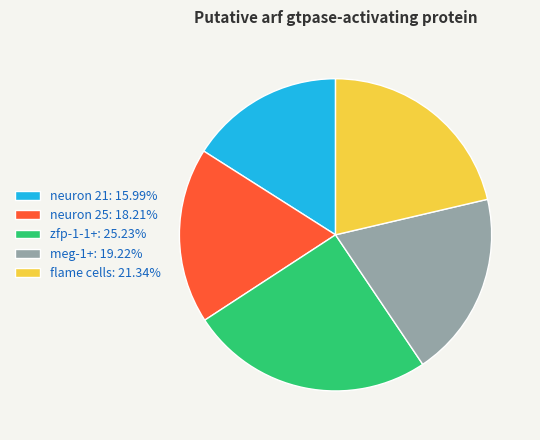

Which category has the biggest portion of the pie?

zfp-1-1+